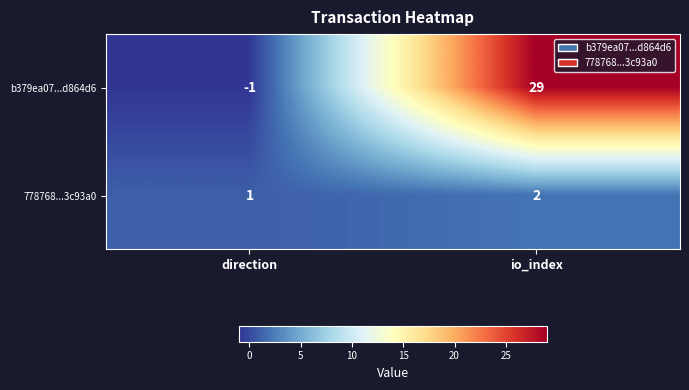

Where is 778768...3c93a0 nearest to the value 1?

direction